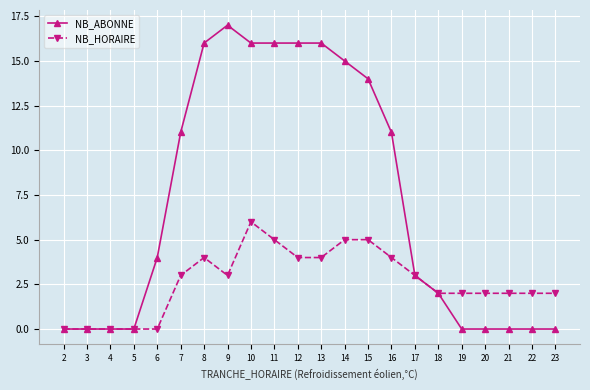

How many data points in NB_HORAIRE are less than 3?

11